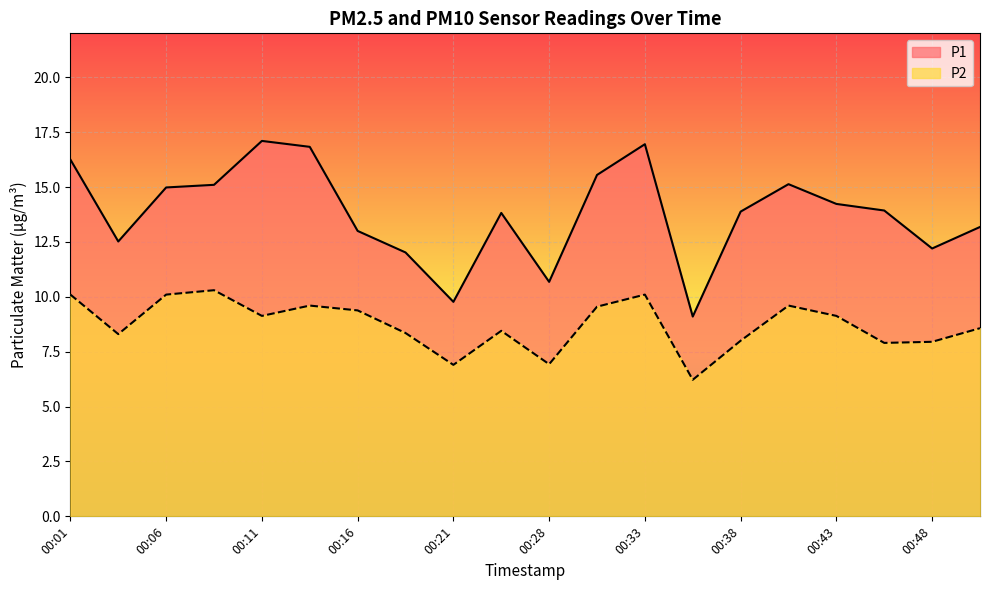

Which series changed the most between 00:08 and 00:31?

P2